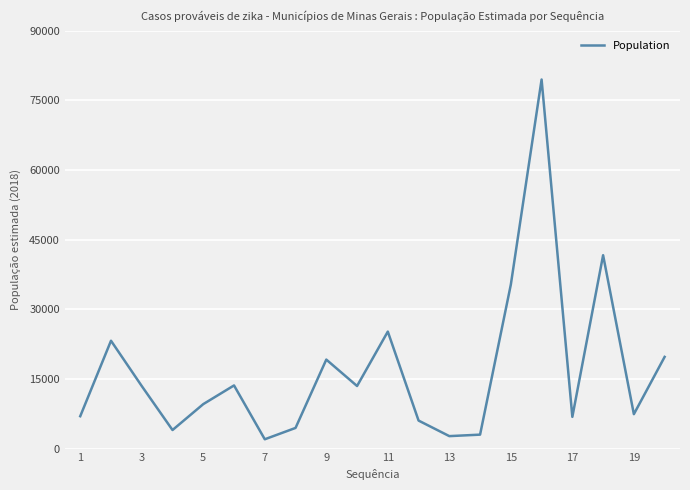

What is the greatest value displayed?

79481